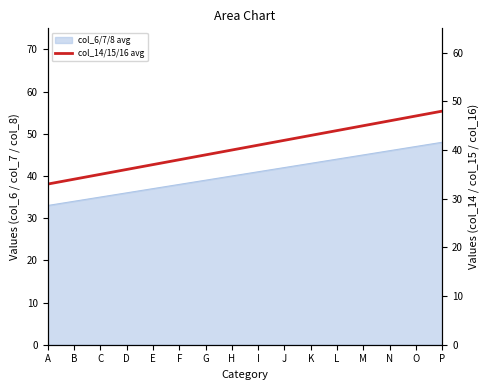

Approximately how many times larger is the value at B compared to C?

1.0